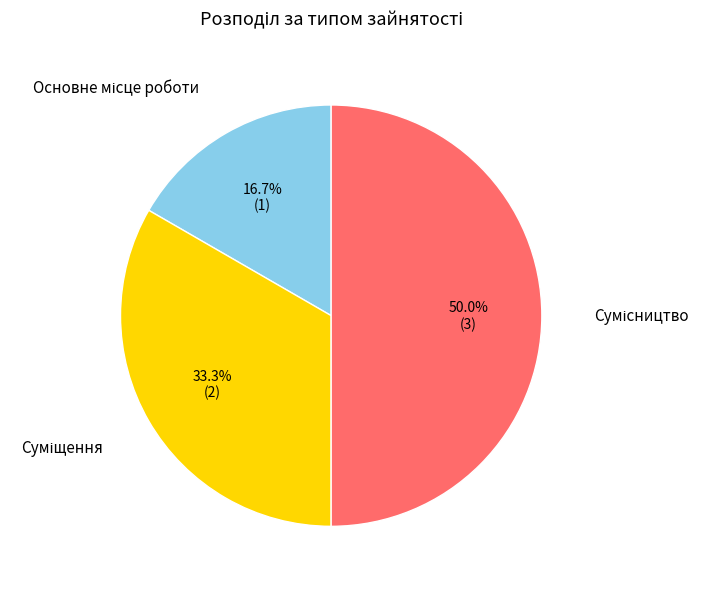

How many segments does this pie chart have?

3